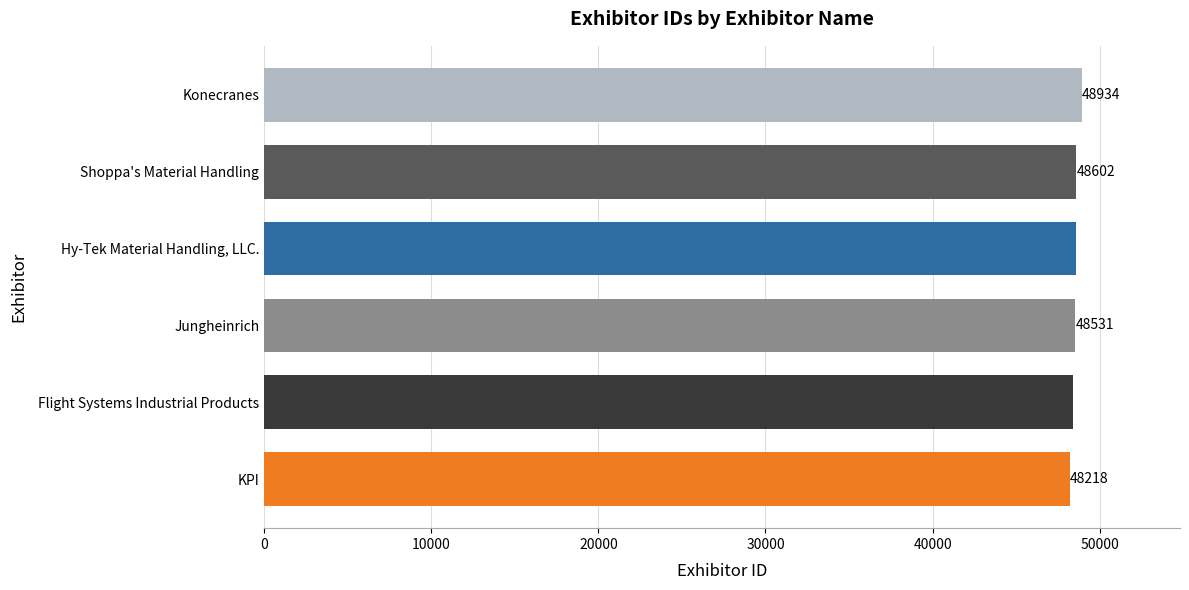

Is it true that the value at Shoppa's Material Handling is 48602?

True